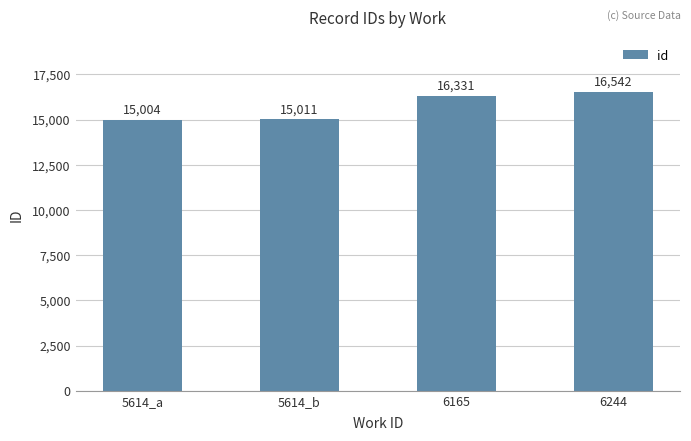

What is the difference between the maximum and minimum values?

1538